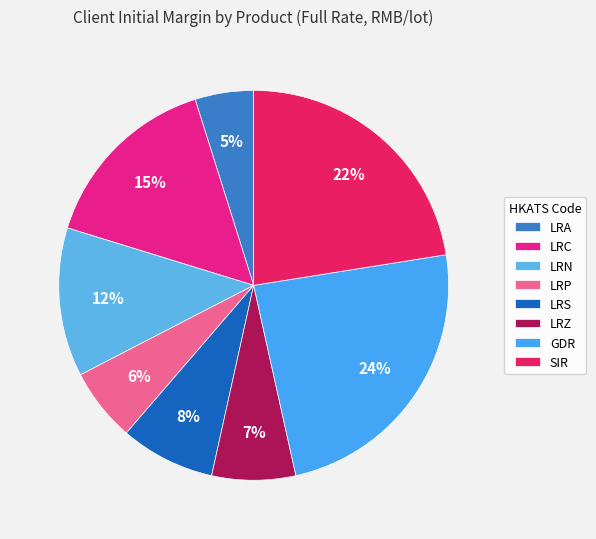

What percentage is the SIR slice, to the nearest percent?

22%